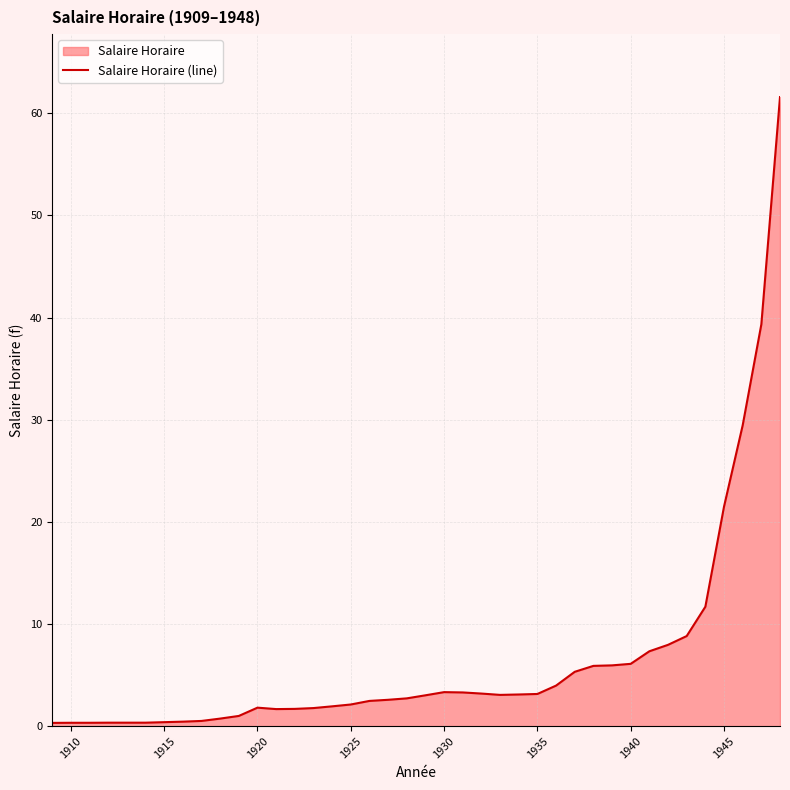

What is the maximum value shown in the chart?

61.6